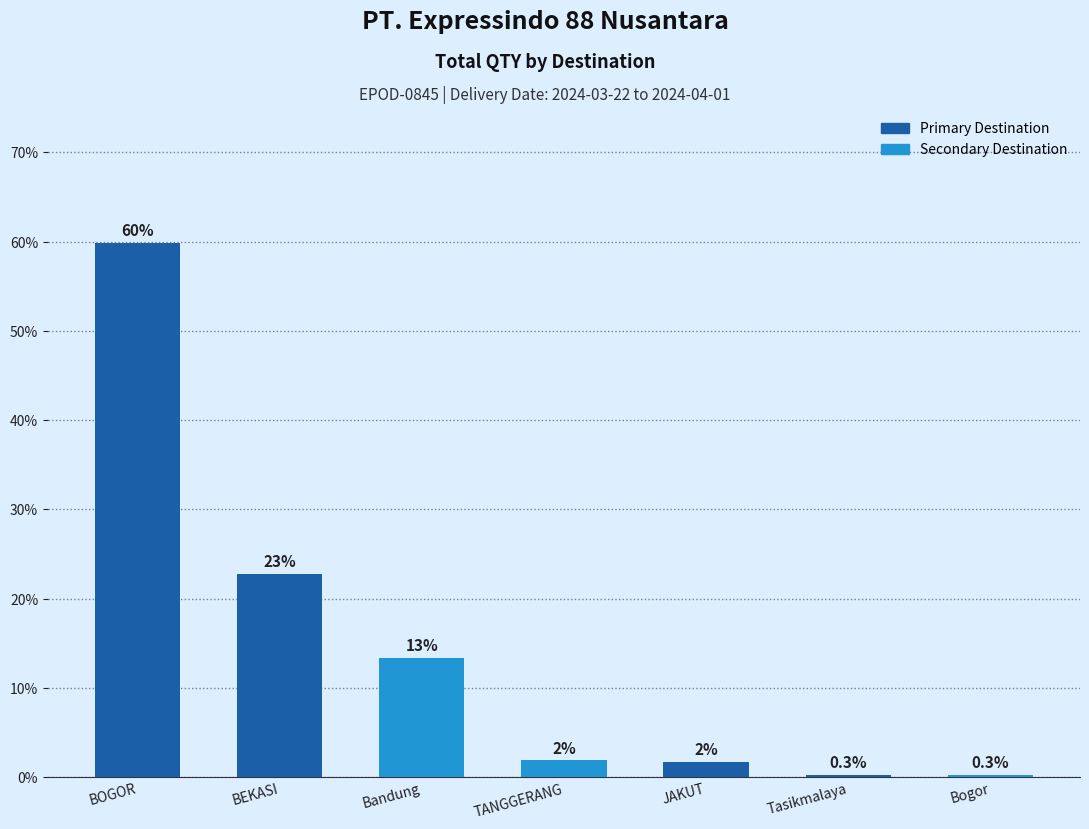

What is the average value?

14.3